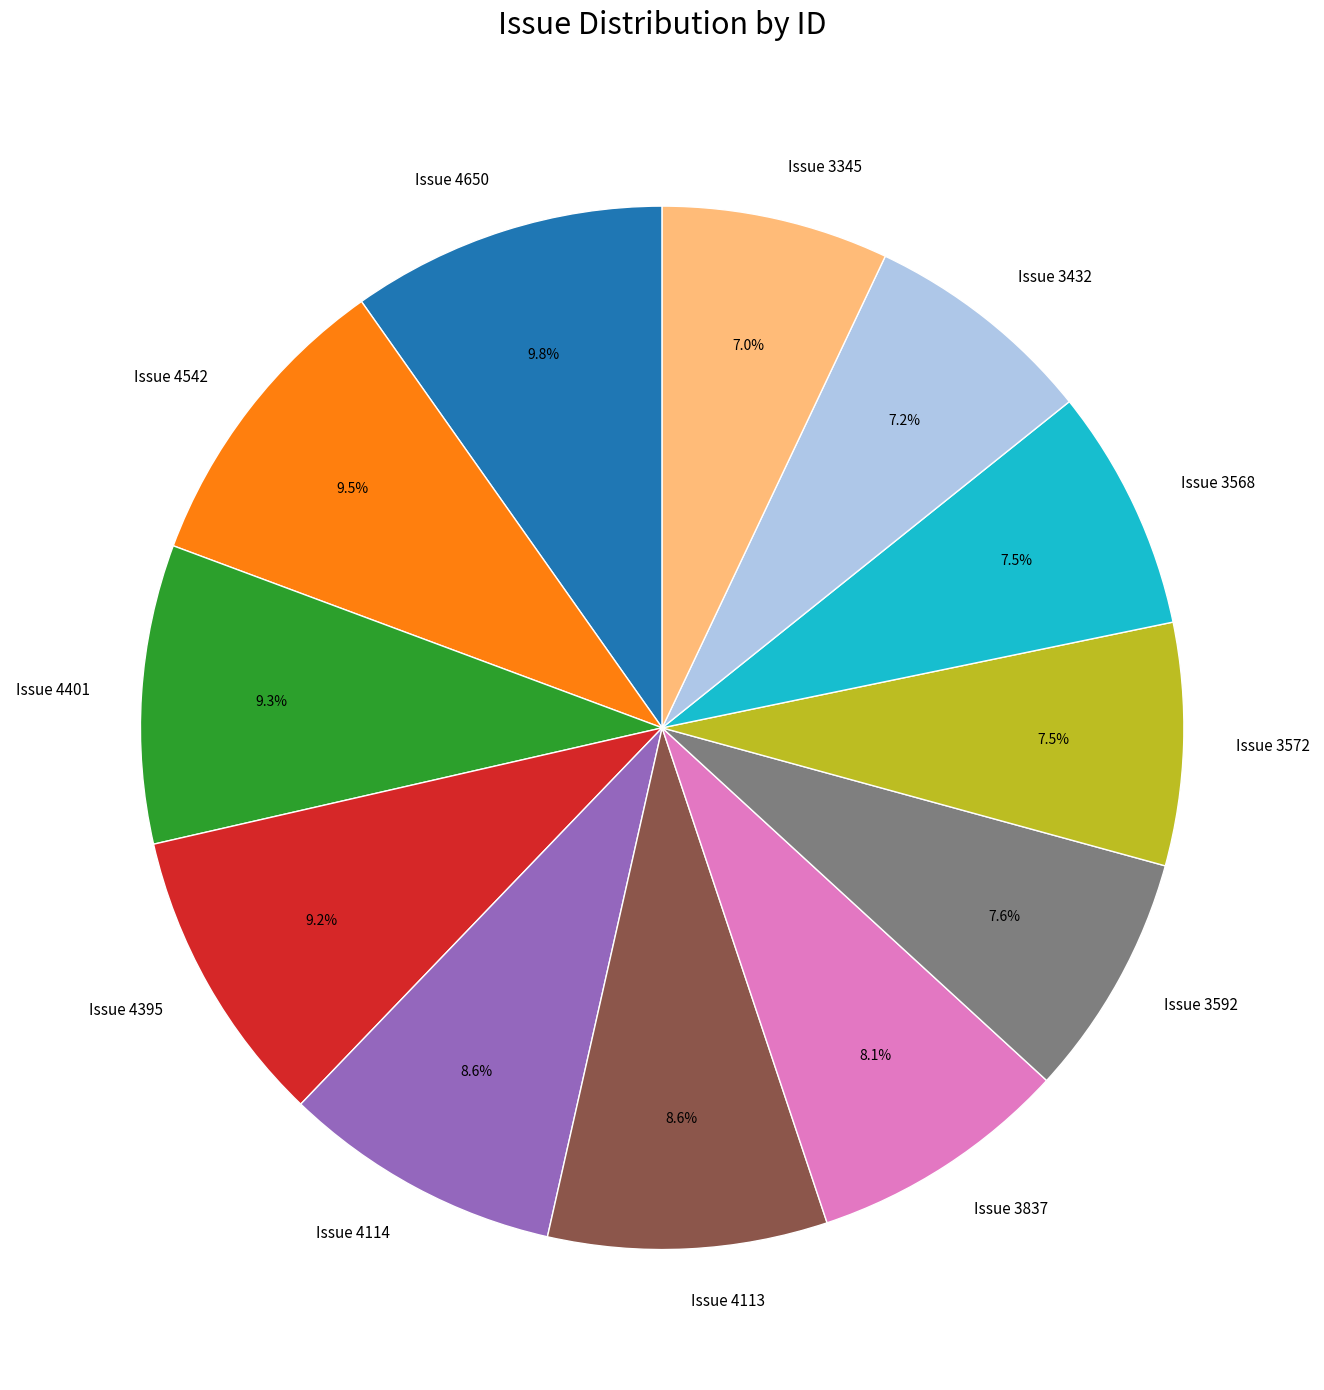

How much of the chart is everything except Issue 3345?

93.0%